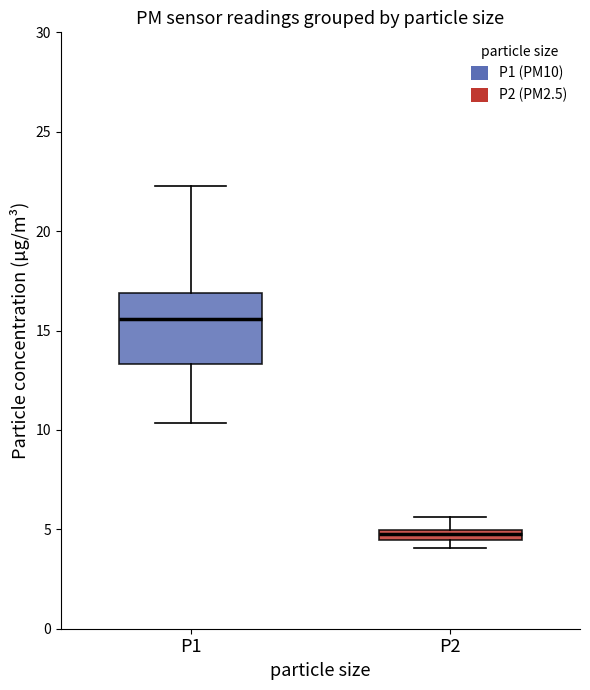

Which box's median line is the highest?

P1